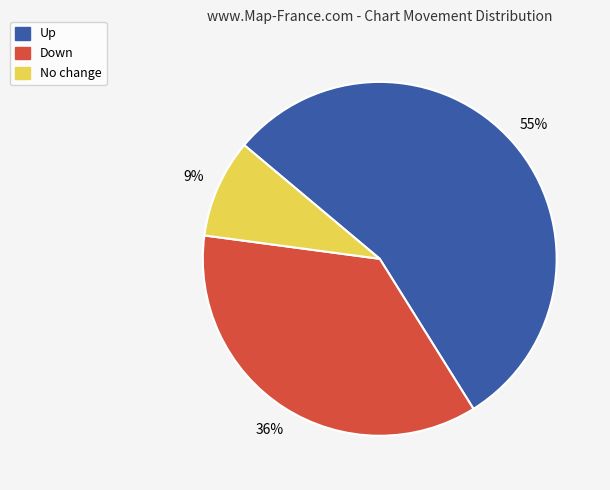

To the nearest percent, what is the difference between the largest and smallest slice percentages?

46%